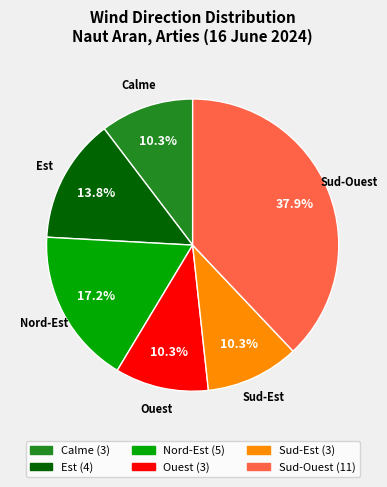

Which has a higher value, Nord-Est or Ouest?

Nord-Est